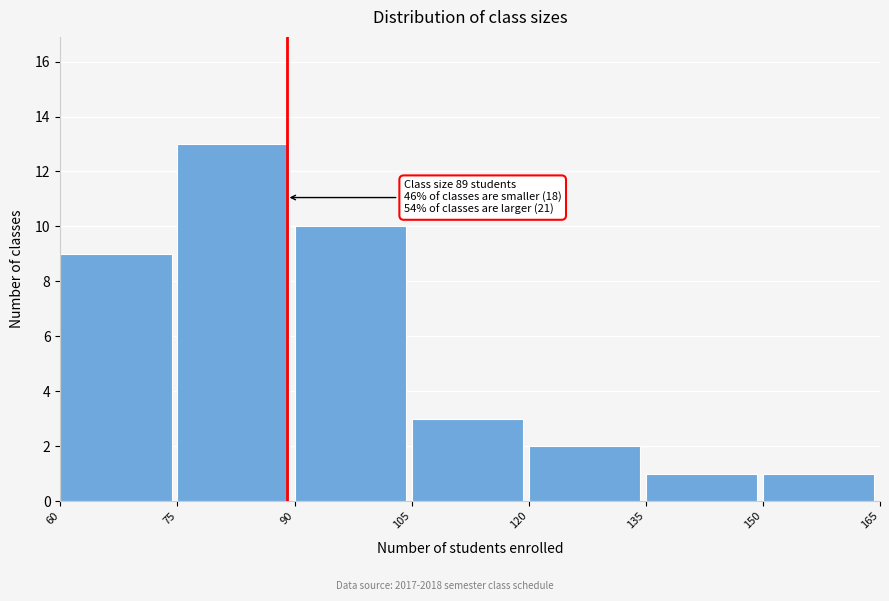

Over which range of the x-axis is the bar tallest?

75 to 90